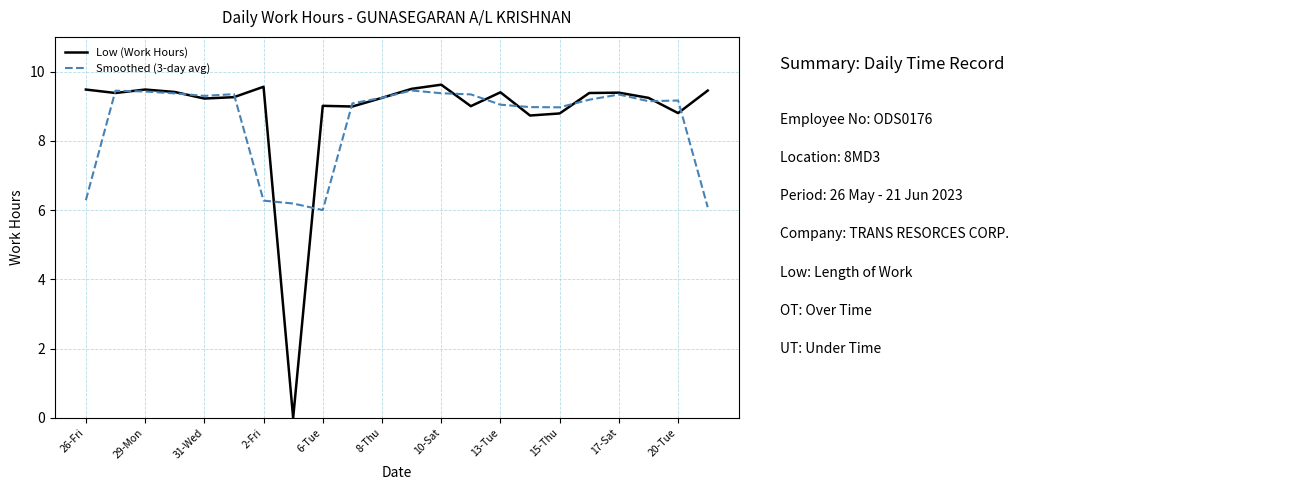

What is the highest value of the Low (Work Hours) series?

9.6